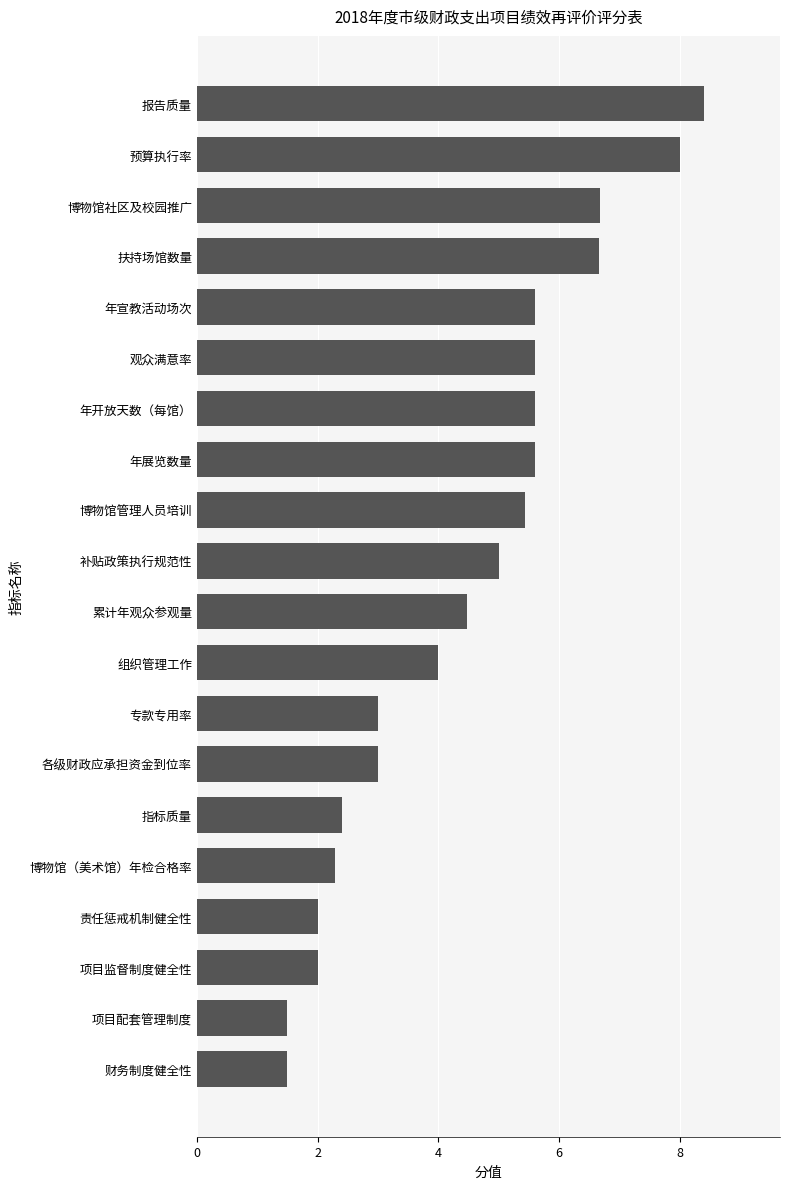

Is it true that the value at 博物馆（美术馆）年检合格率 is 3.9?

False